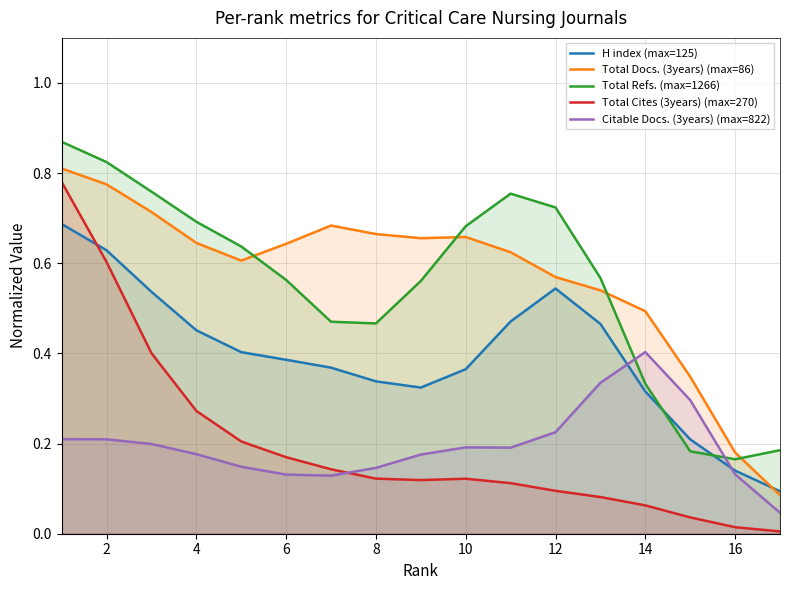

In Total Cites (3years) (max=270), how many points are lower than both neighbors (excluding endpoints)?

1